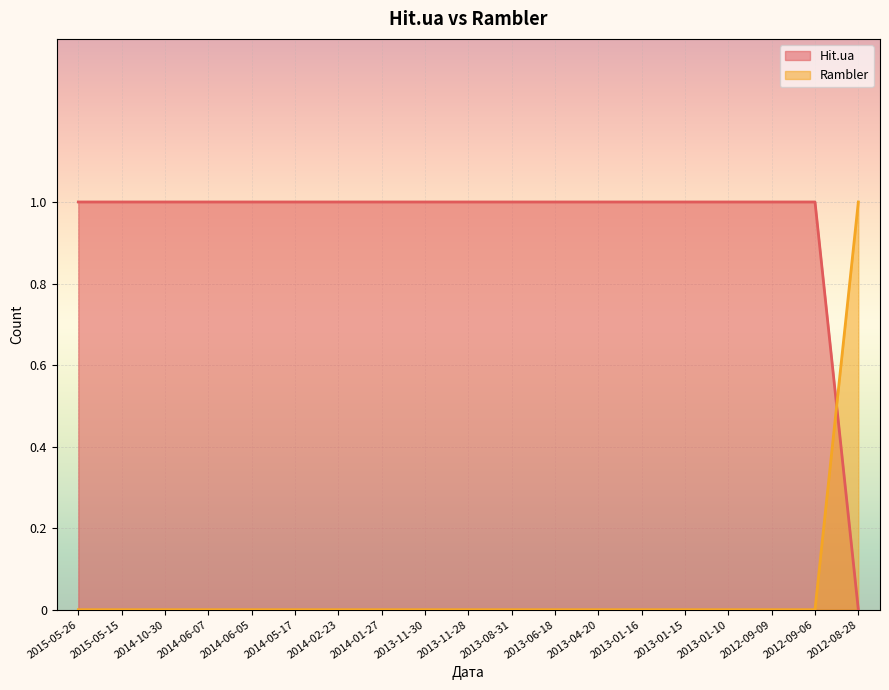

What is the total value across all series at 2012-08-28?

1